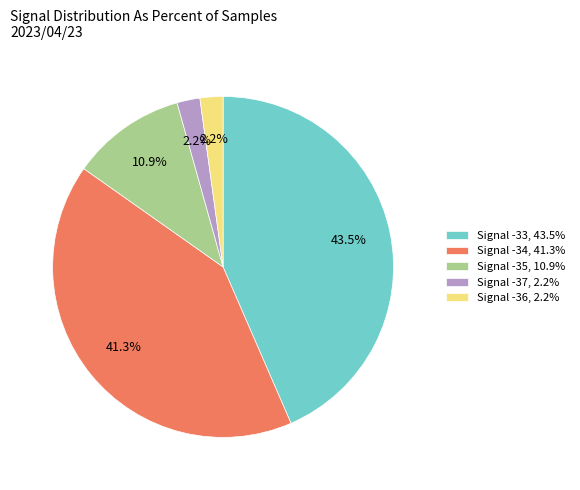

Combined, what portion of the pie is Signal -34, 41.3% and Signal -37, 2.2%?

43.5%